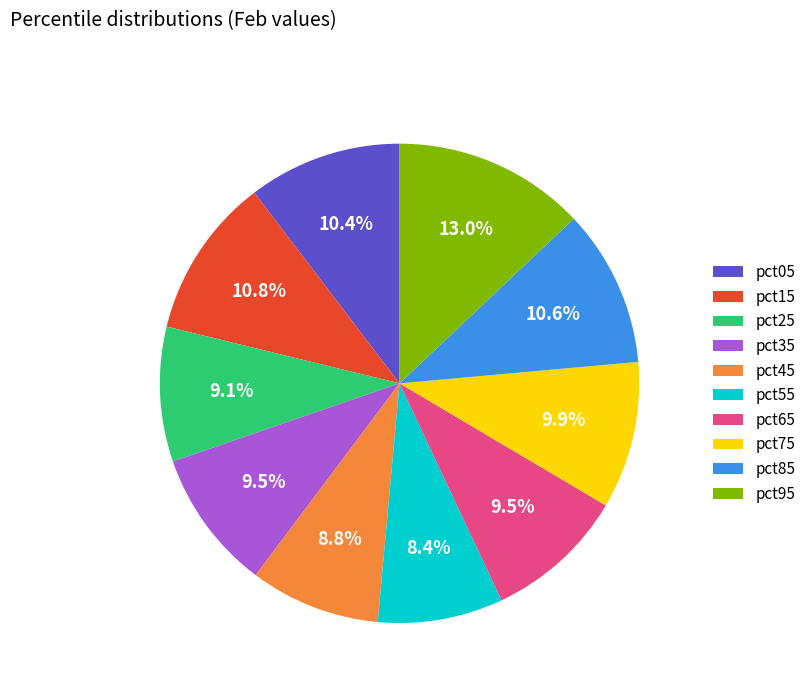

Count the number of slices in the pie.

10